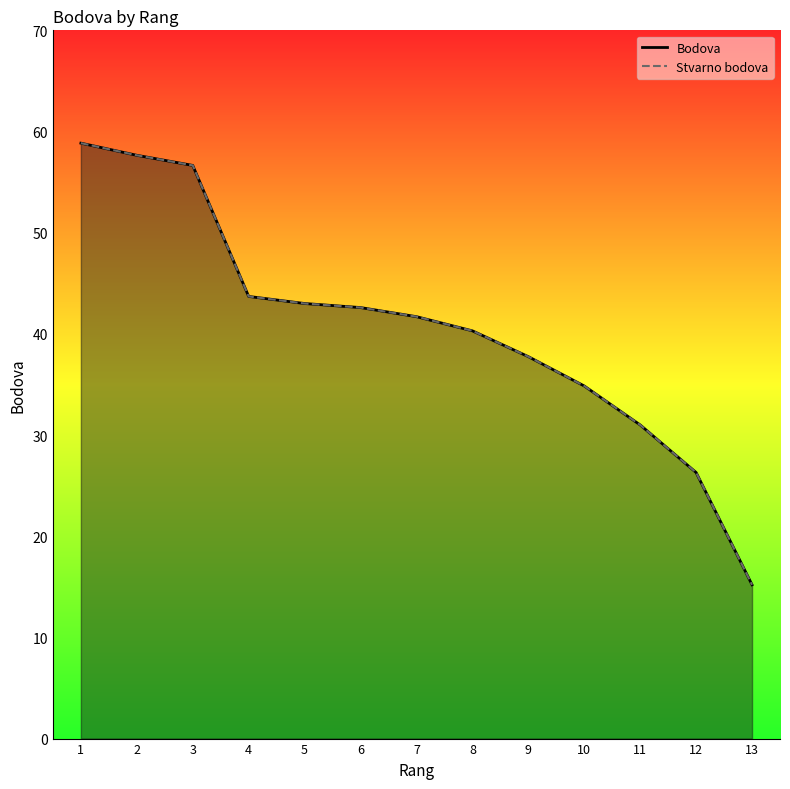

How many lines are shown in the chart?

2